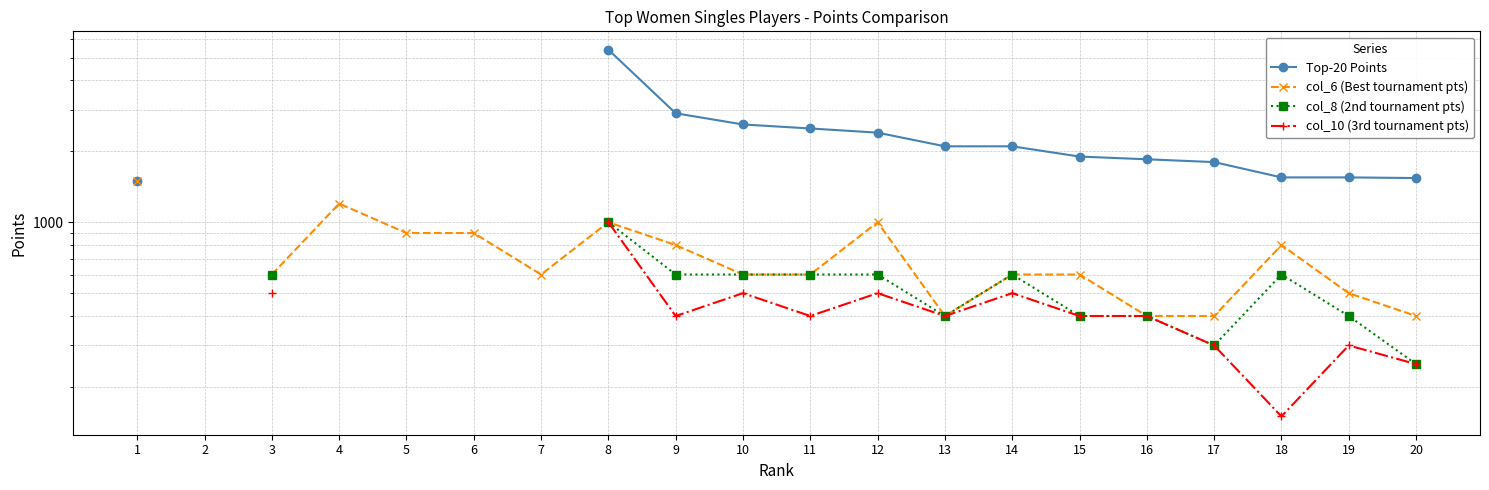

Where does the Top-20 Points series first go above 1800?

8